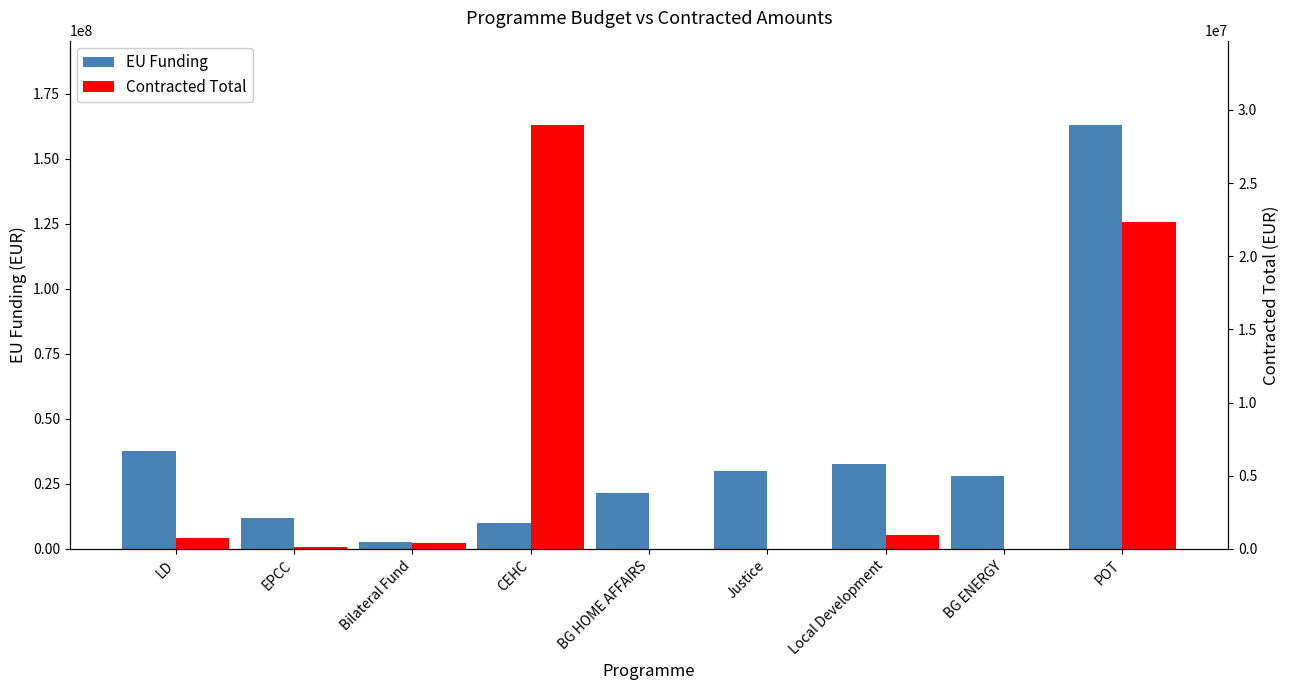

What is the difference between the maximum and minimum values in the EU Funding series?

160253769.5